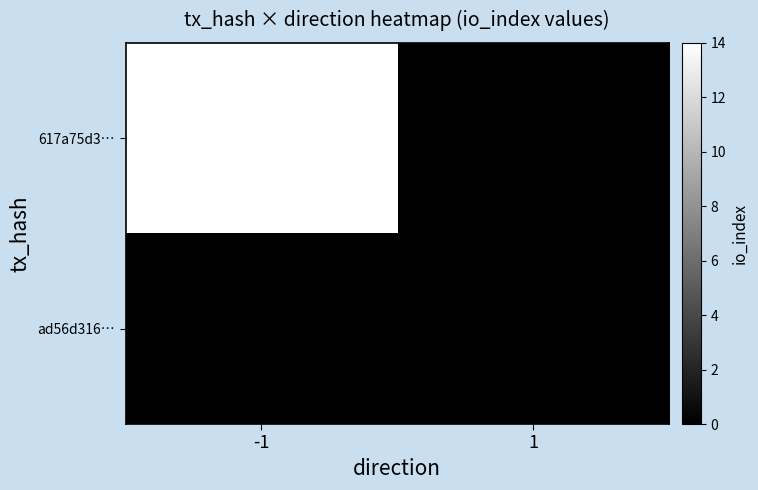

Rank the series at 1 from highest to lowest value.

617a75d3…, ad56d316…